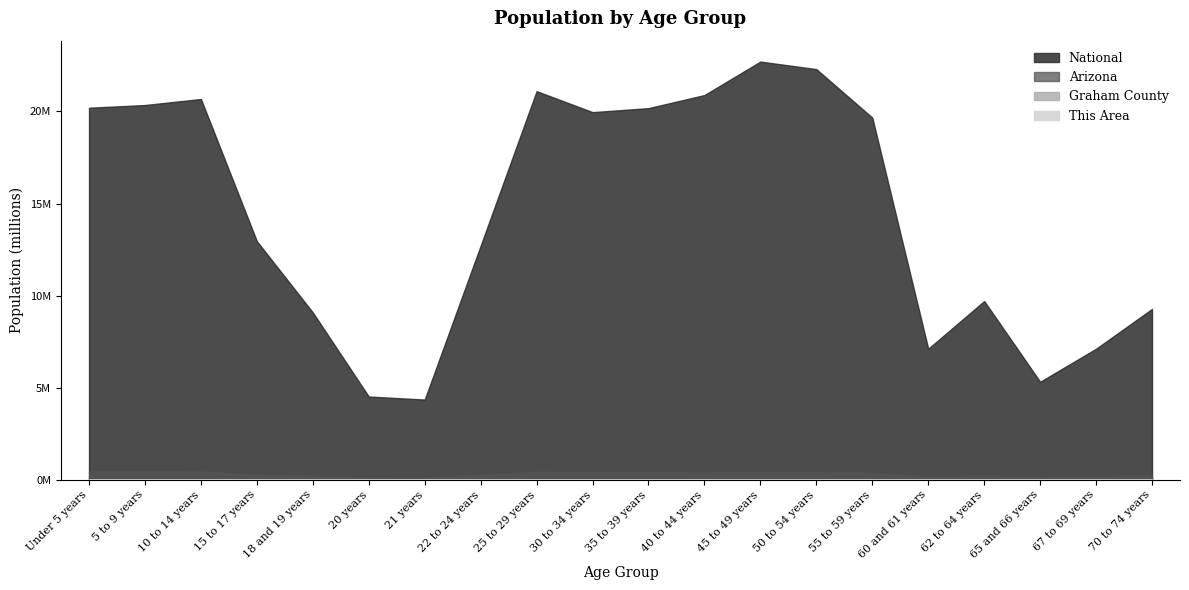

The value of National at 30 to 34 years is 4155569. True or false?

False